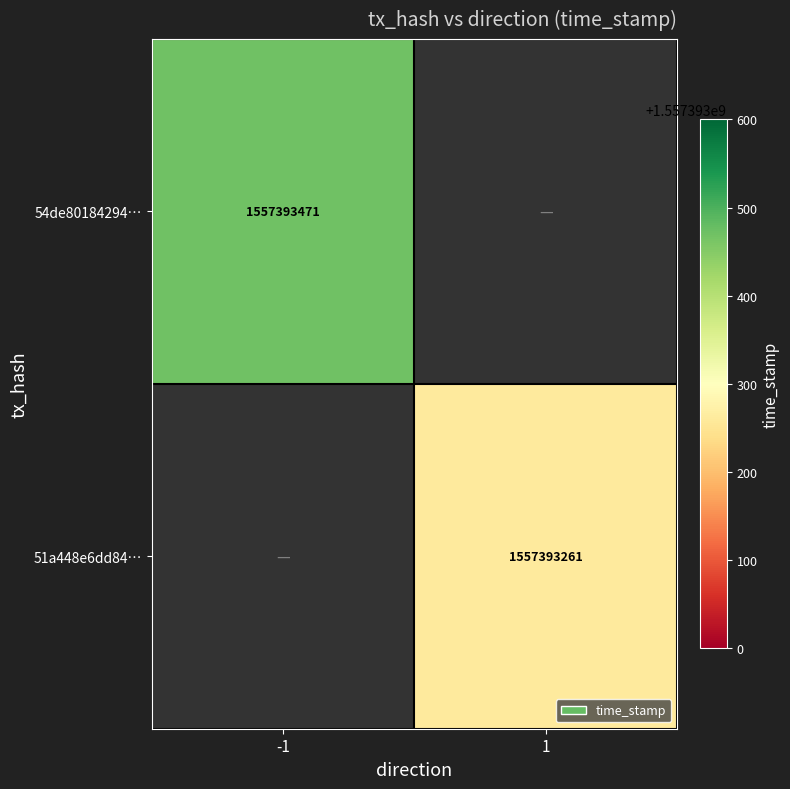

Reading left to right, list all the values displayed in this chart.

54de801842940251c0a3706213fda36933cab2a: direction=-1	time_stamp=1557393471
51a448e6dd842f7d8bb62bf04f2f6971359ec13: direction=1	time_stamp=1557393261